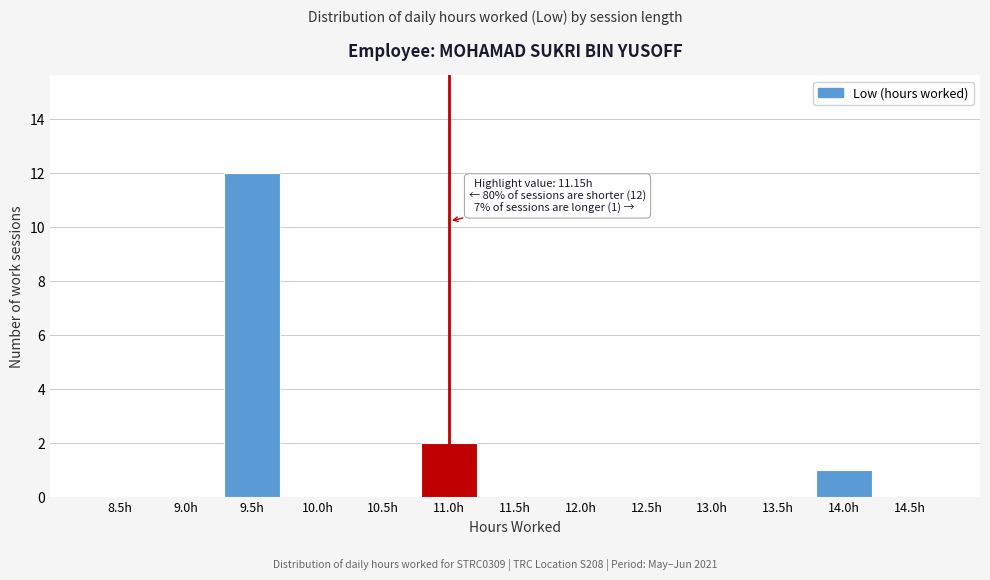

Reading left to right, transcribe all the data shown in this chart.

8.5h=0	9.0h=0	9.5h=12	10.0h=0	10.5h=0	11.0h=2	11.5h=0	12.0h=0	12.5h=0	13.0h=0	13.5h=0	14.0h=1	14.5h=0